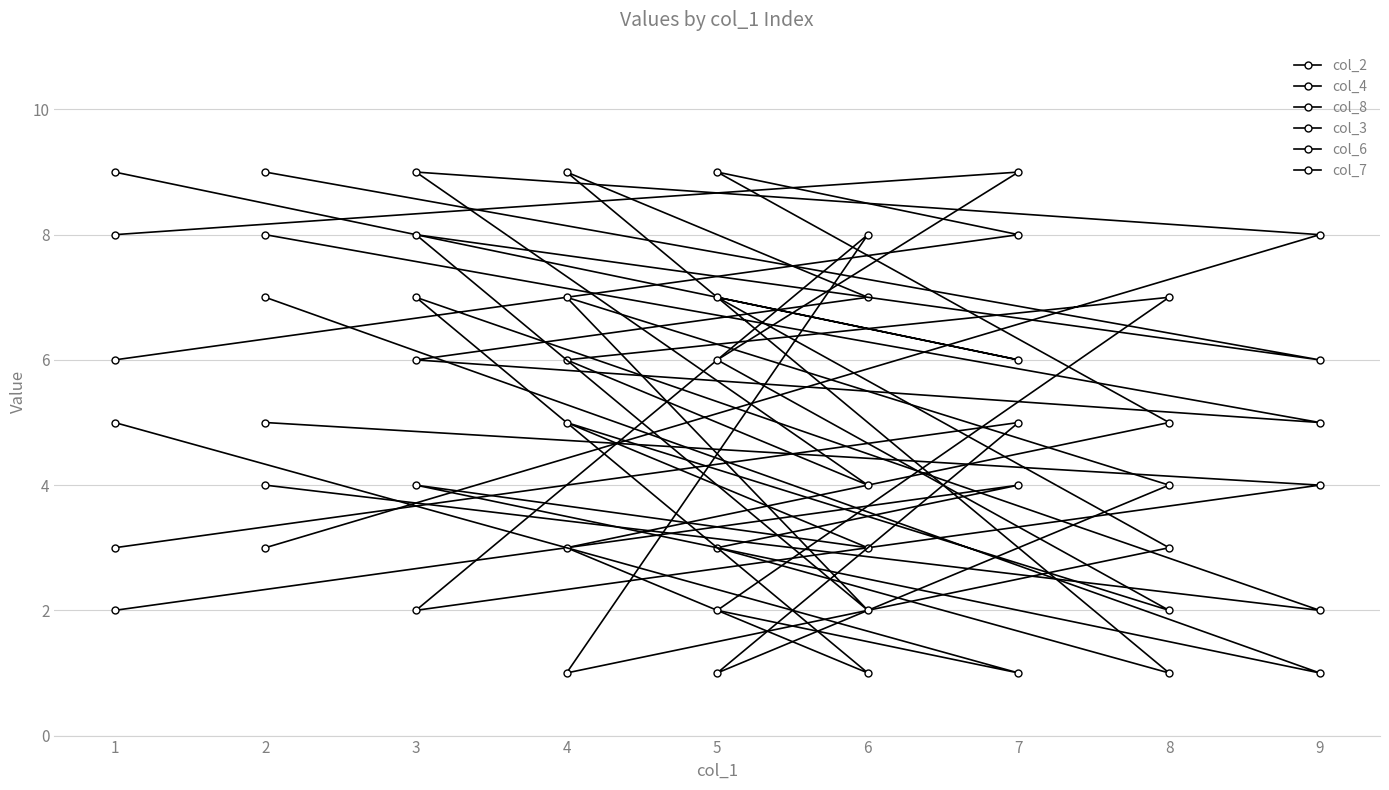

How many times do col_8 and col_7 cross each other?

1